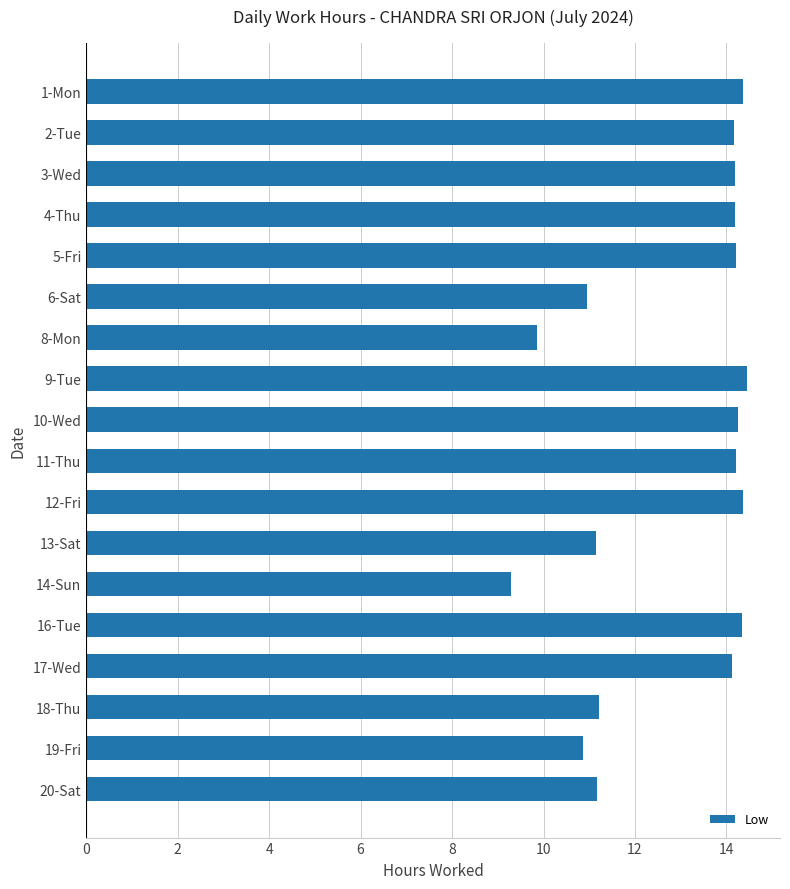

True or false: the data shows 25.0 at 3-Wed.

False